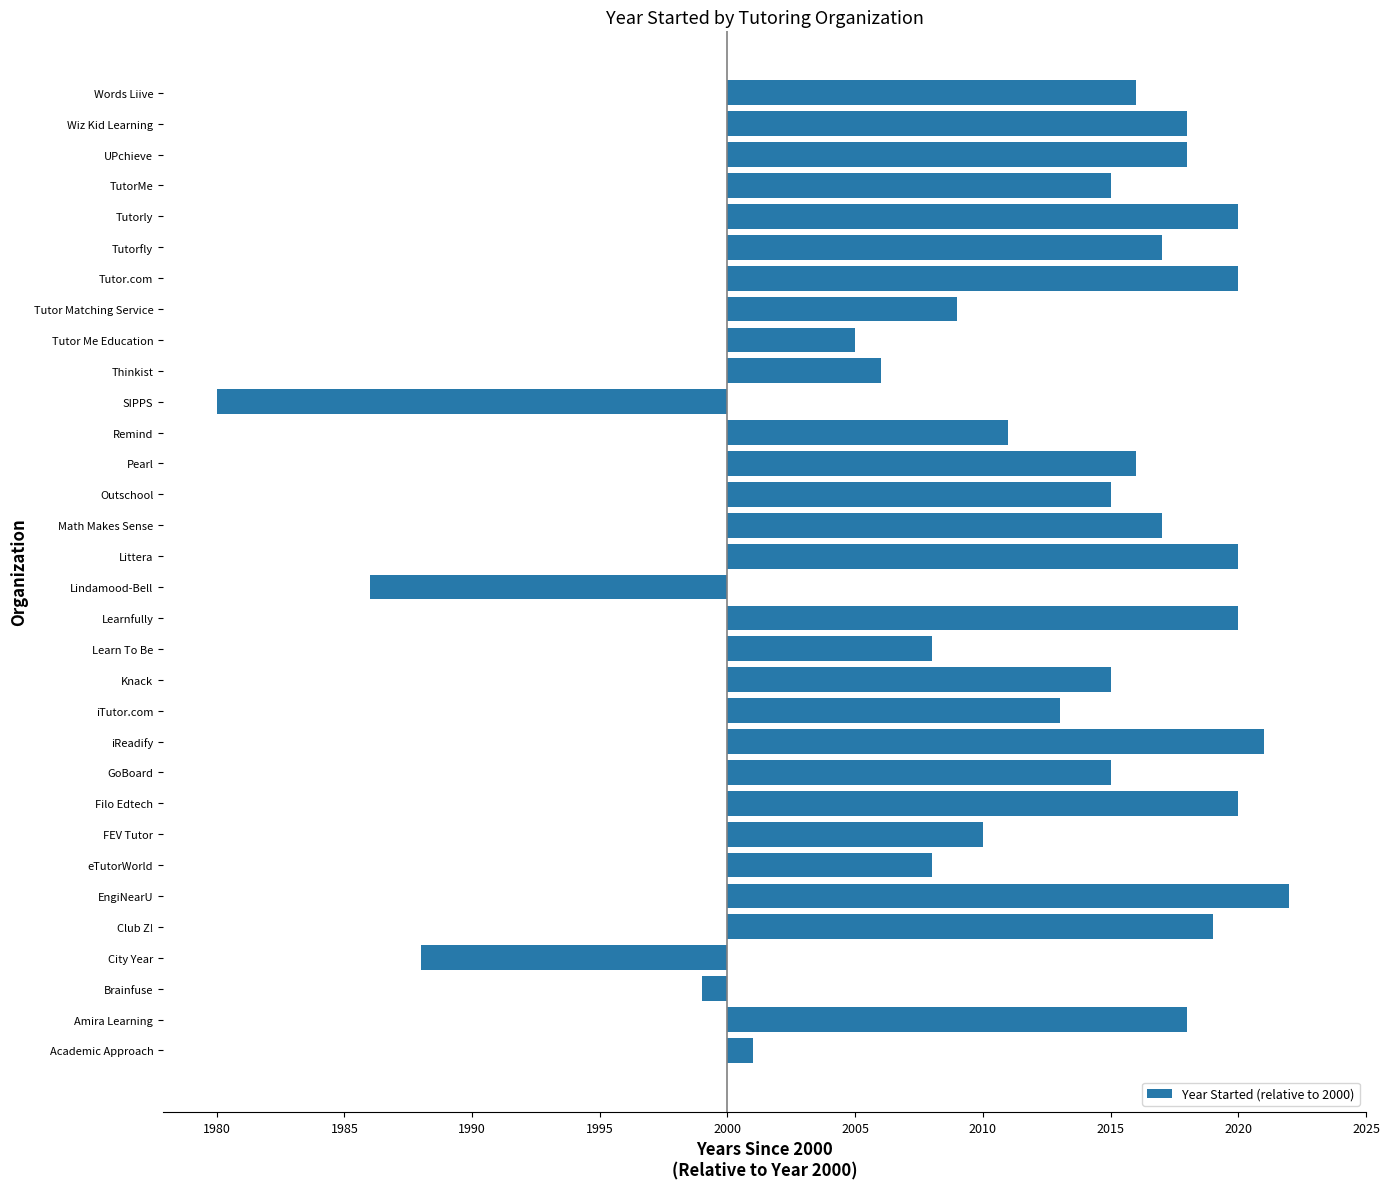

Are the bars horizontal?

Yes